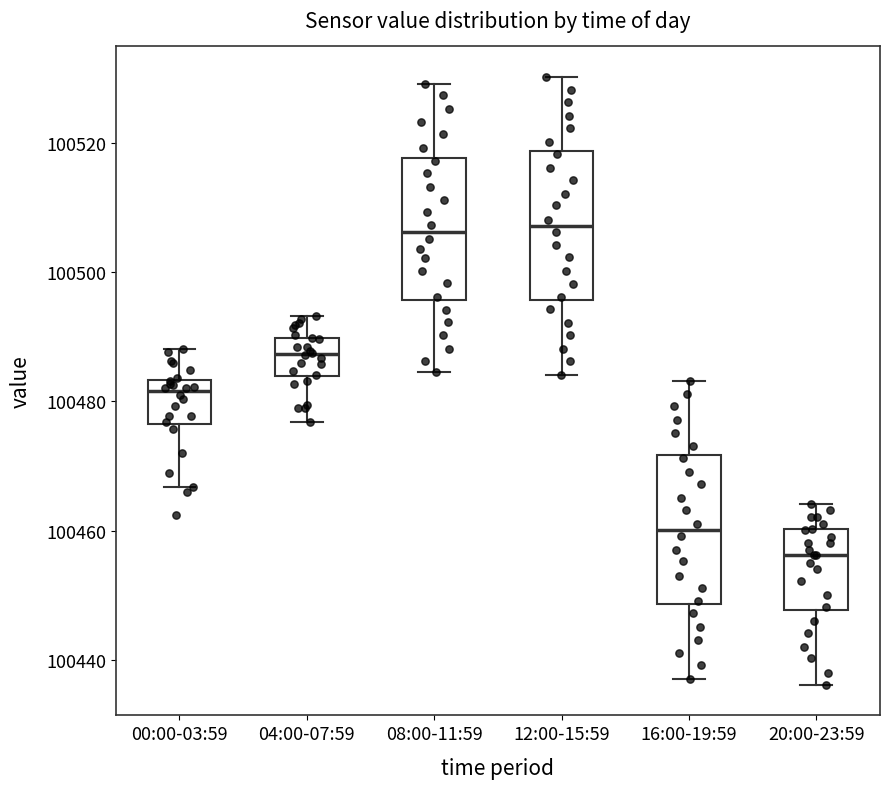

Where does the lower whisker of the box for 00:00-03:59 end on the y-axis? The values are not printed on the chart, so give them approximately, as read against the axis.

100466